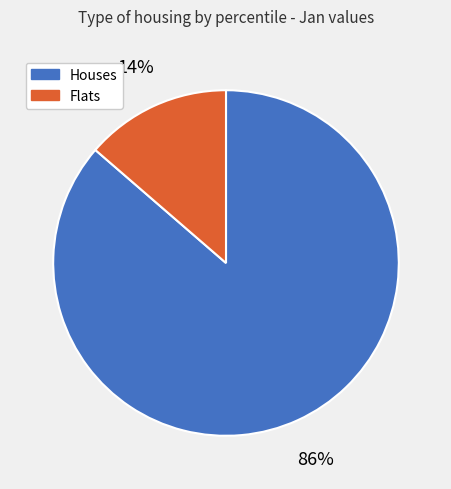

Is there any slice that represents more than half of the pie?

Yes